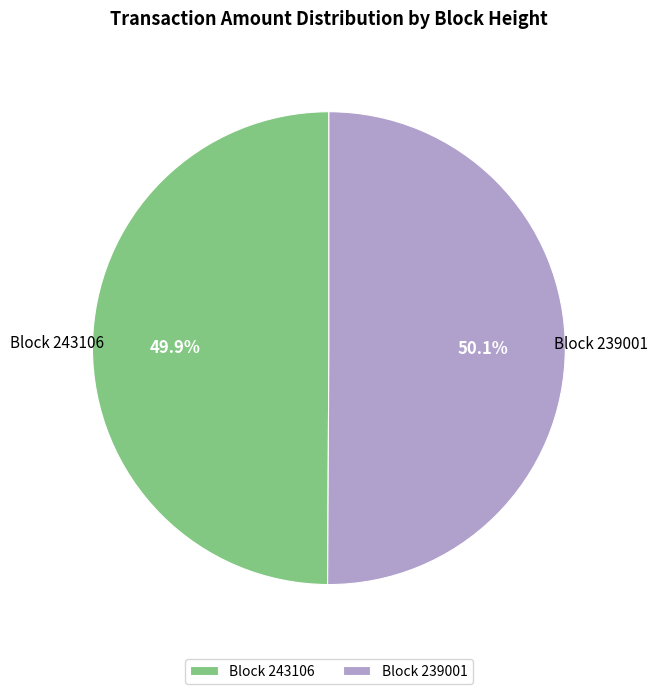

Is there any slice that represents more than half of the pie?

Yes